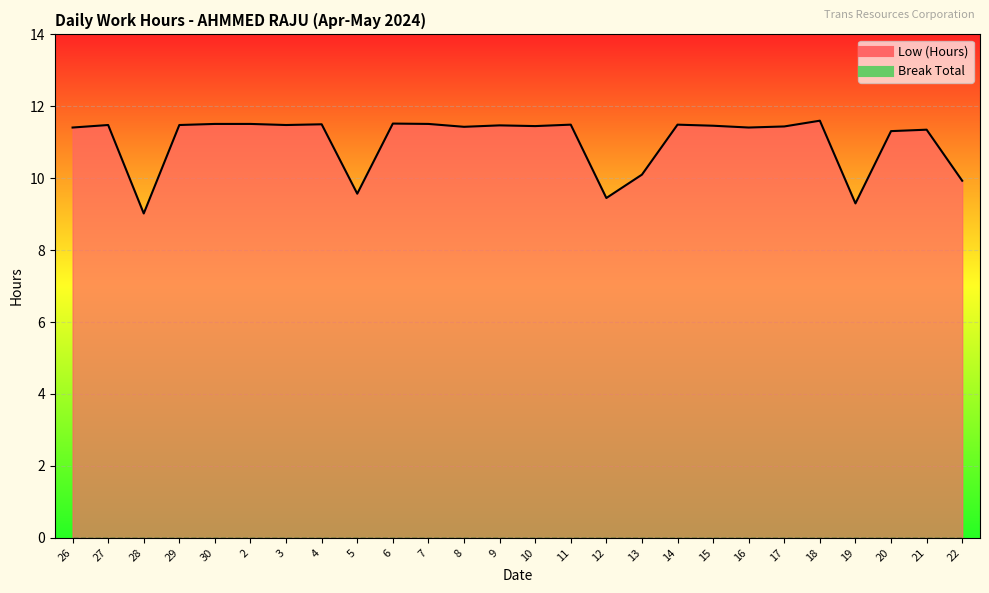

What is the value of the 3rd point from the left?

9.0